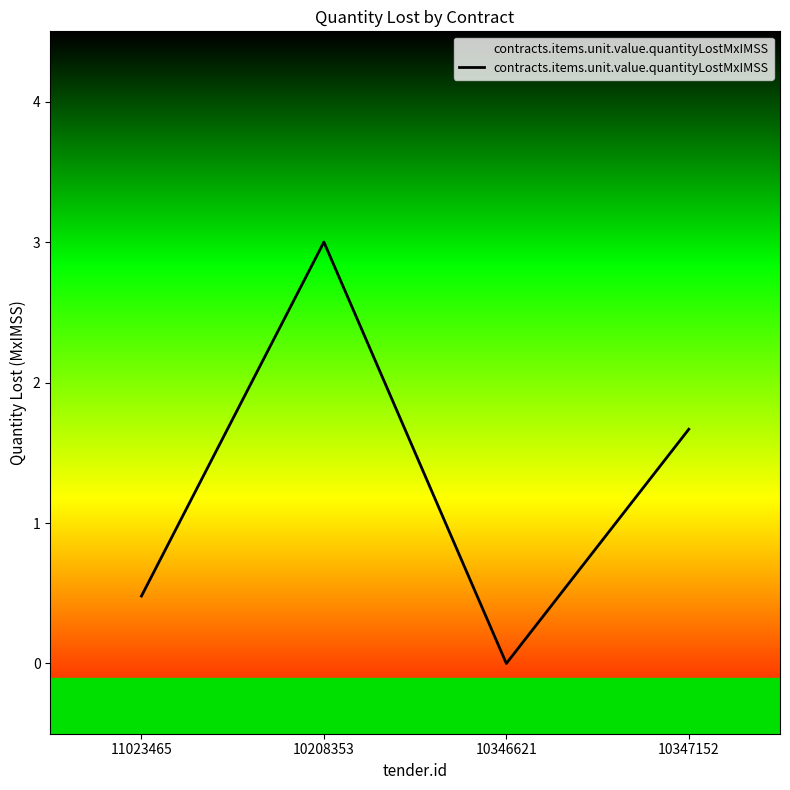

Where is the first local minimum?

10346621